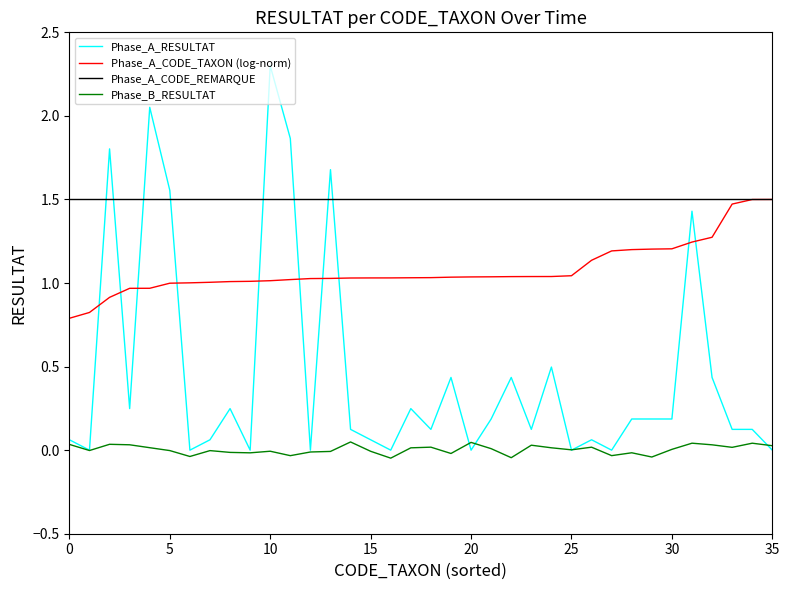

What is the maximum value for Phase_A_CODE_TAXON (log-norm)?

1.5